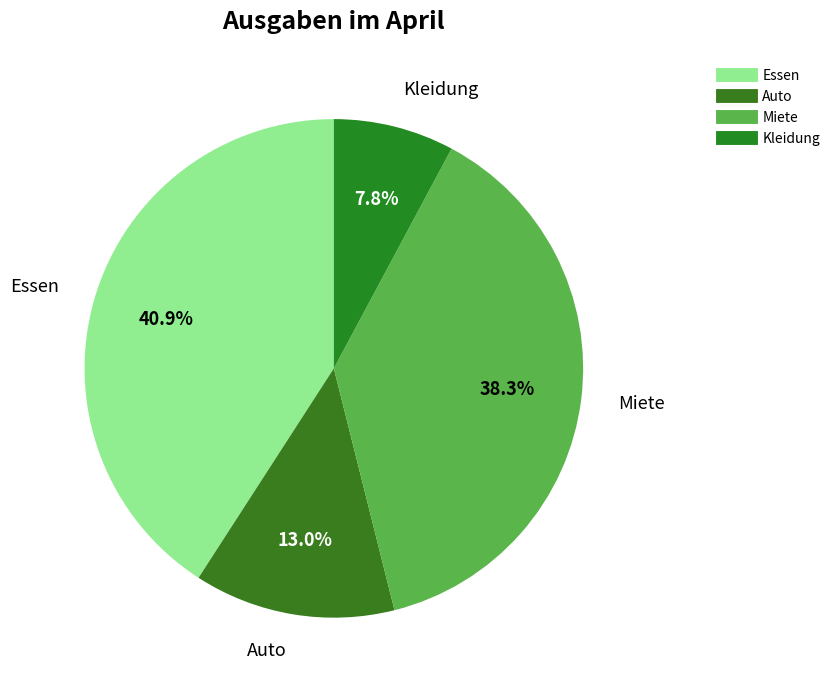

Is the sum of Kleidung and Miete greater than half?

No